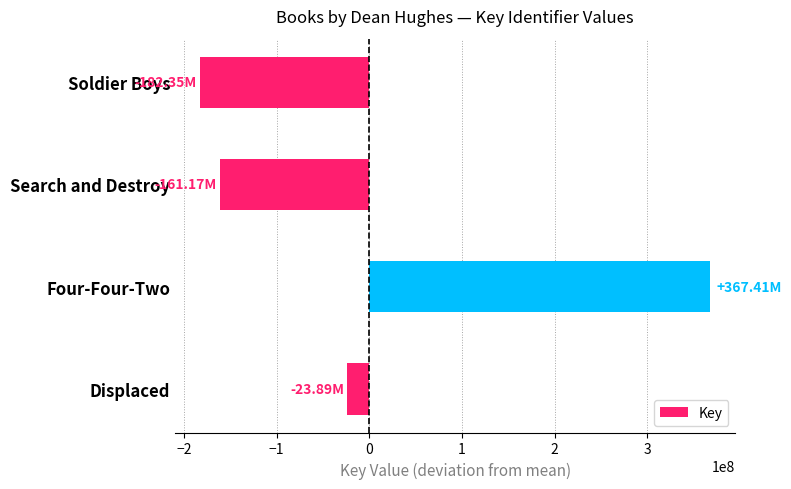

What is the change in value from Four-Four-Two to Search and Destroy?

-528582032